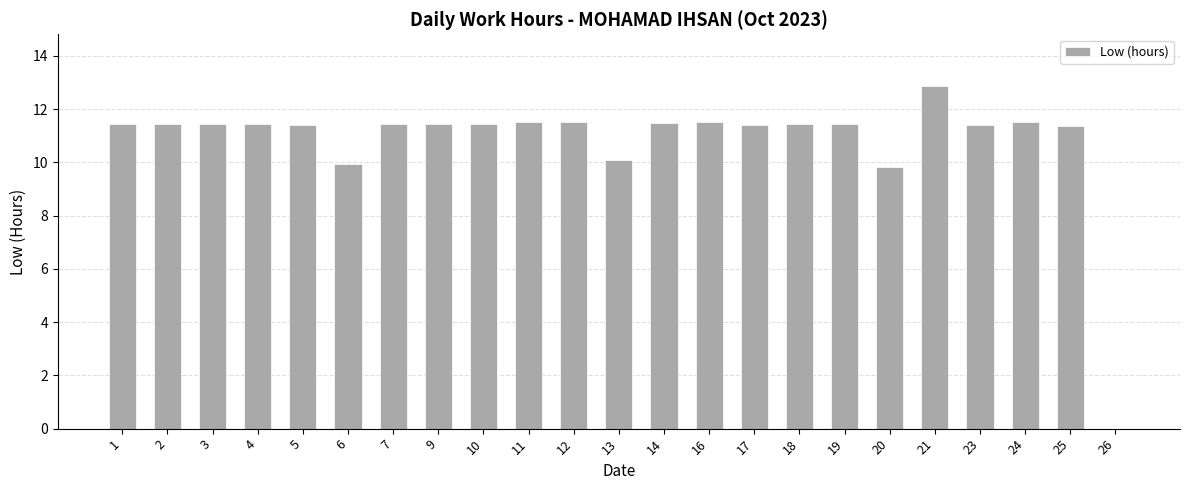

What is the sum of all values?

248.8